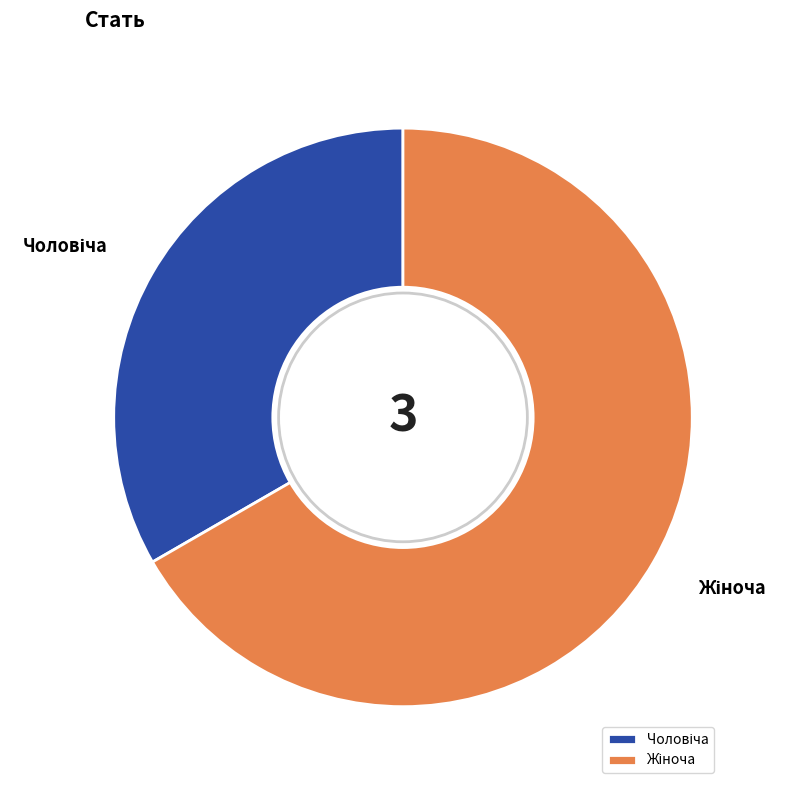

What percentage is the Жіноча slice, to the nearest percent?

67%